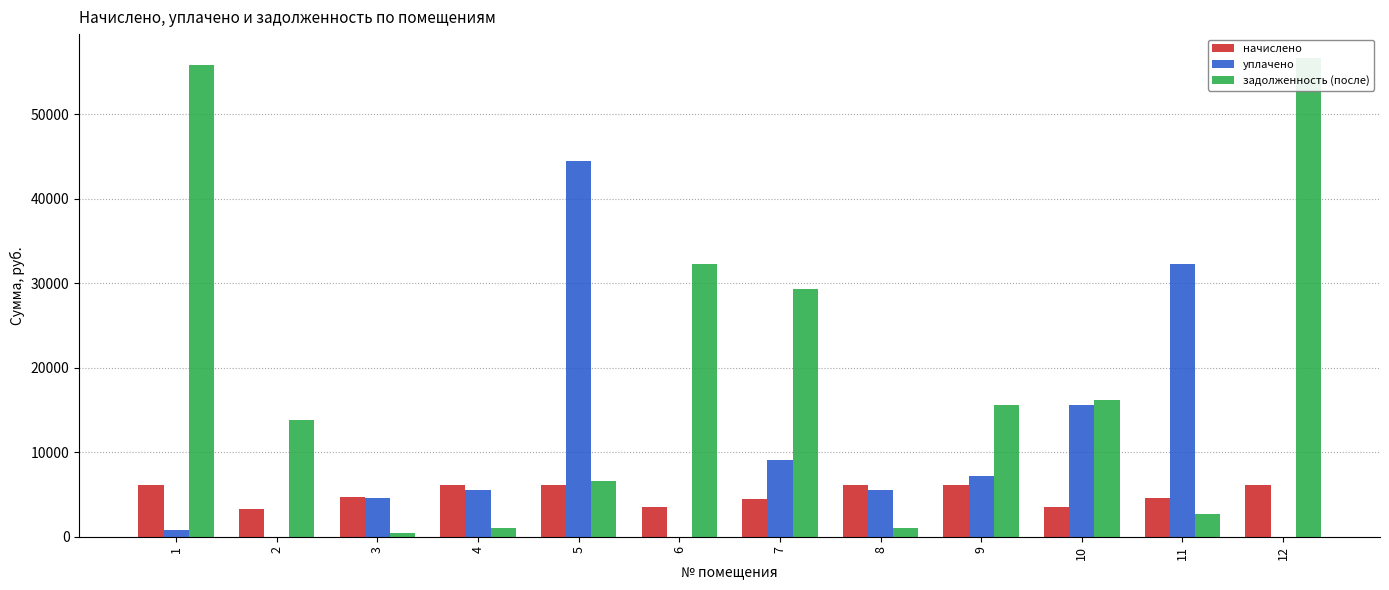

At 8, list the series in order from largest to smallest.

начислено, уплачено, задолженность (после)